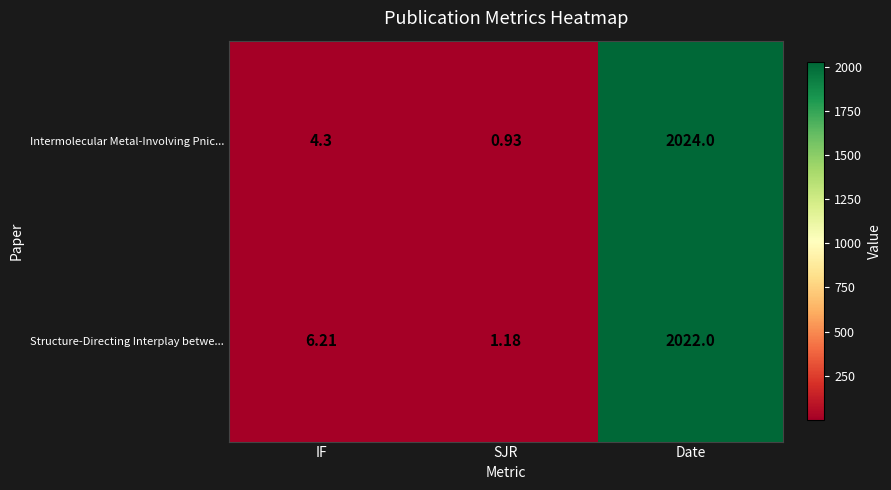

List the series in order of their peak value, highest first.

Intermolecular Metal-Involving Pnic..., Structure-Directing Interplay betwe...